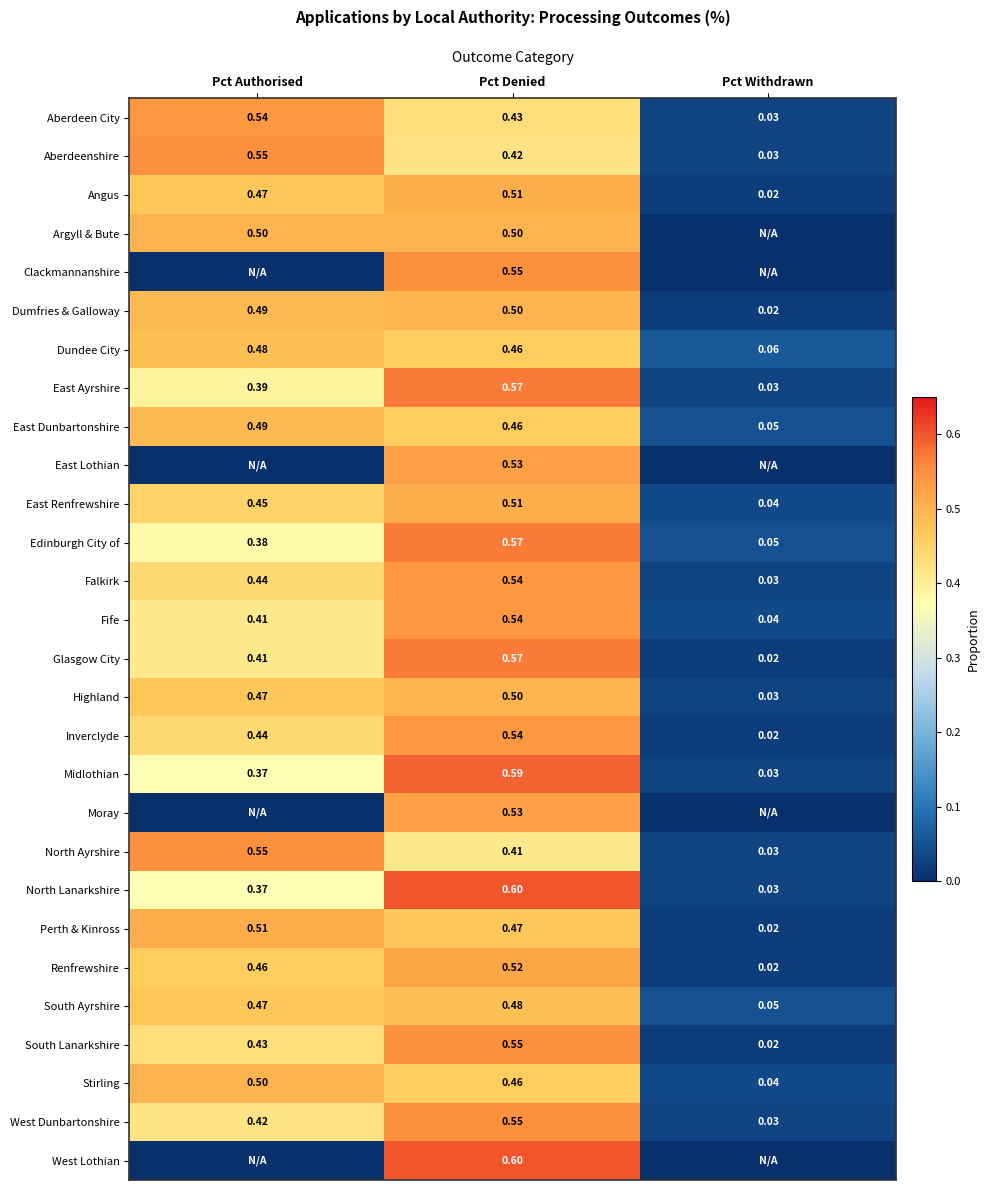

At which category is the sum across all series the highest?

Pct Denied